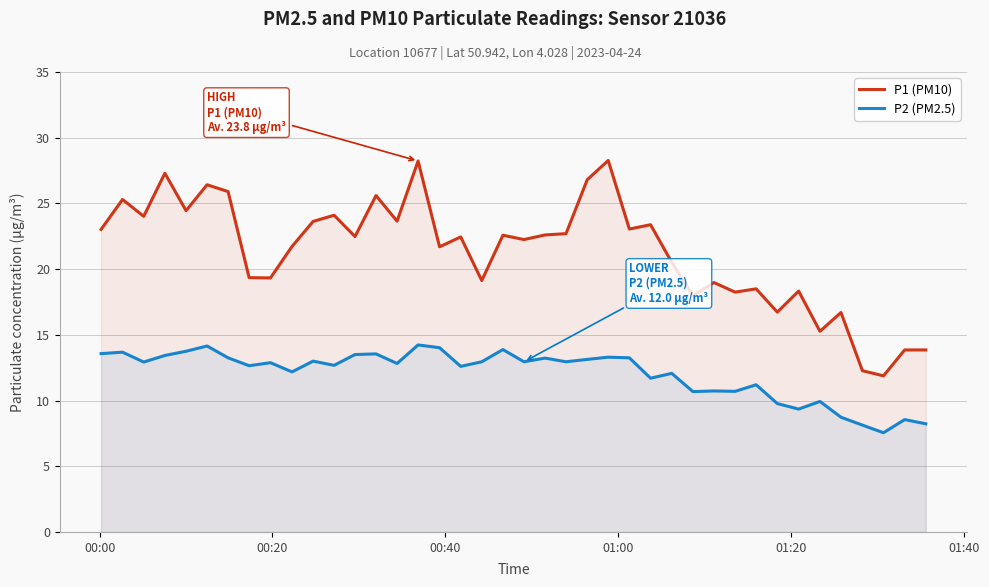

What is the difference between the maximum and minimum values in the P2 (PM2.5) series?

6.7